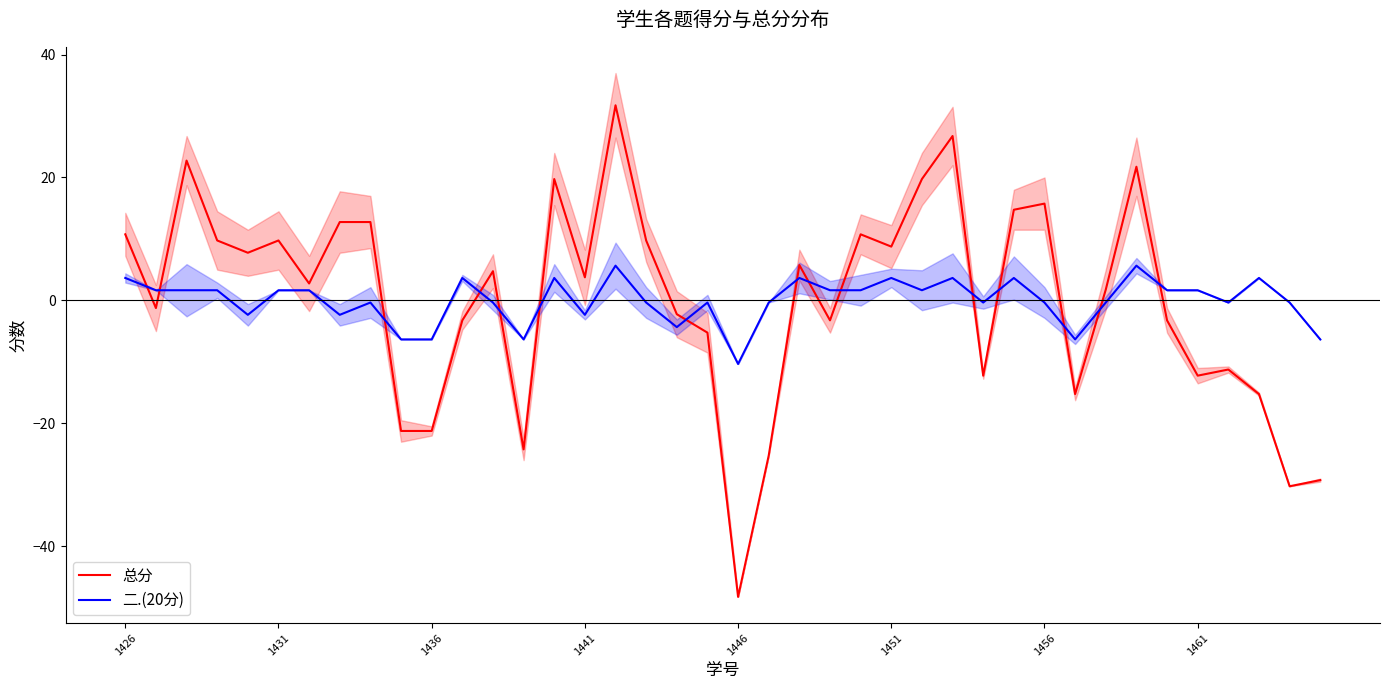

How many values in 二.(20分) are above zero?

20